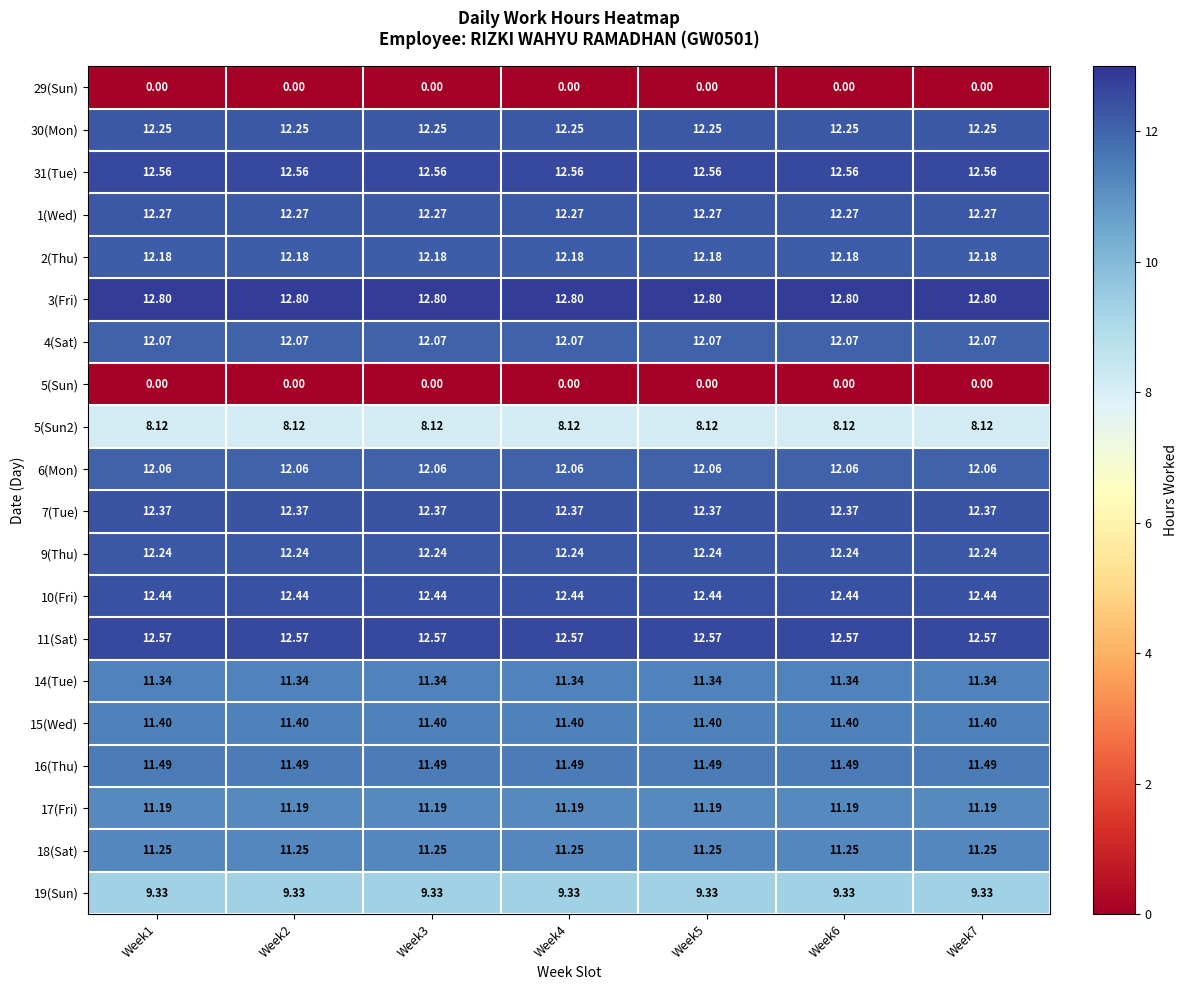

Is the value of 4(Sat) at Week2 greater than the value of 2(Thu) at Week7?

No